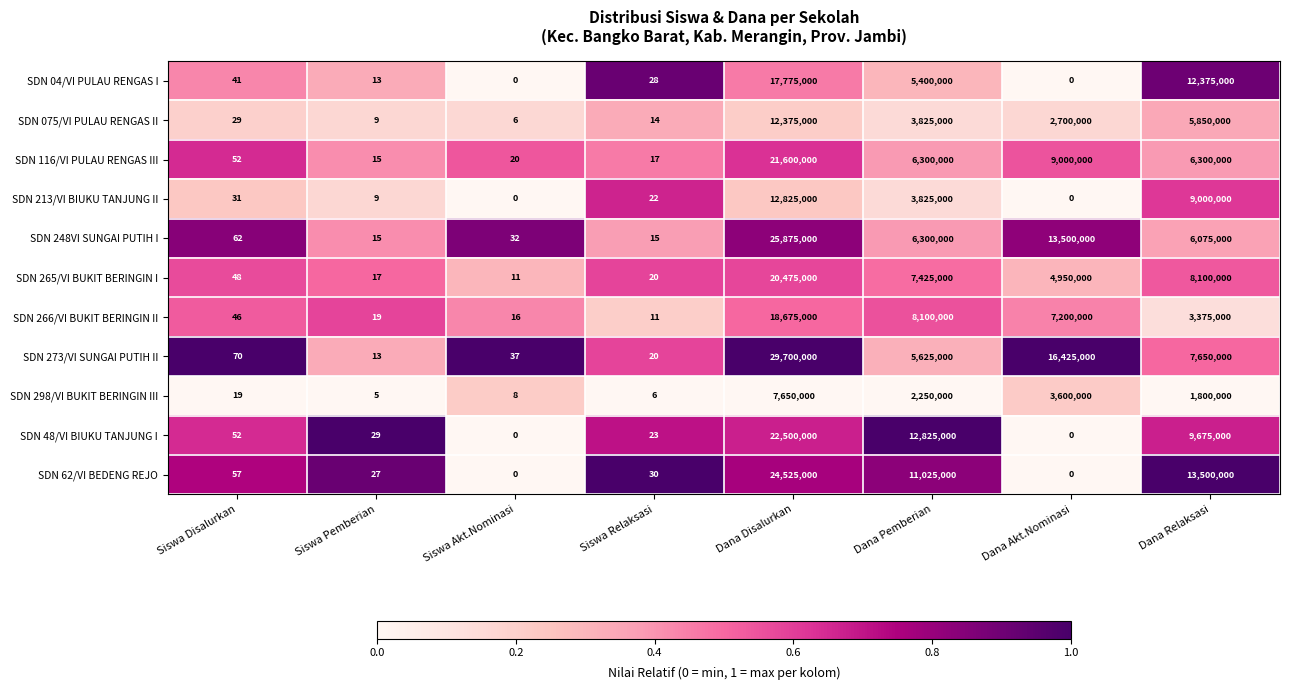

At how many categories does at least one series exceed 0?

8